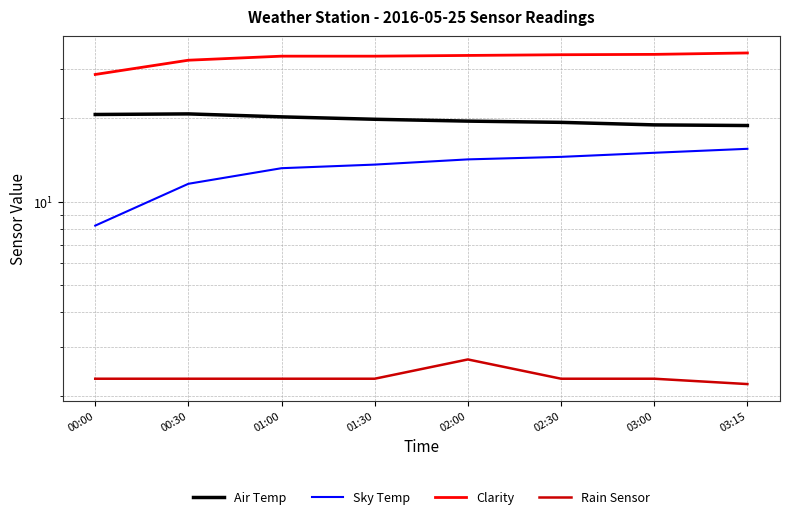

Is it true that Air Temp equals 28.8 at 00:30?

False